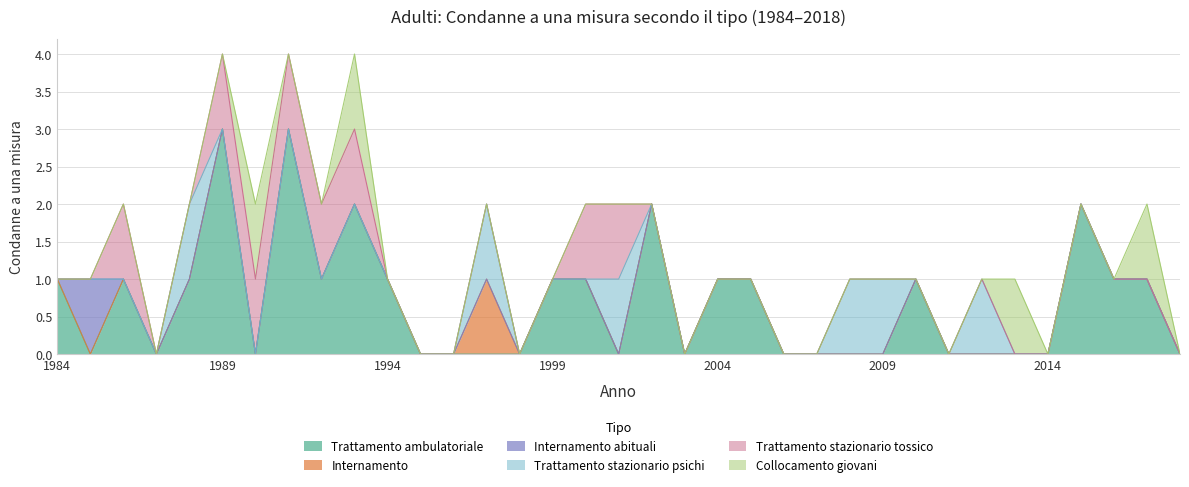

What is the approximate value of Trattamento stazionario psichi at 2001?

1